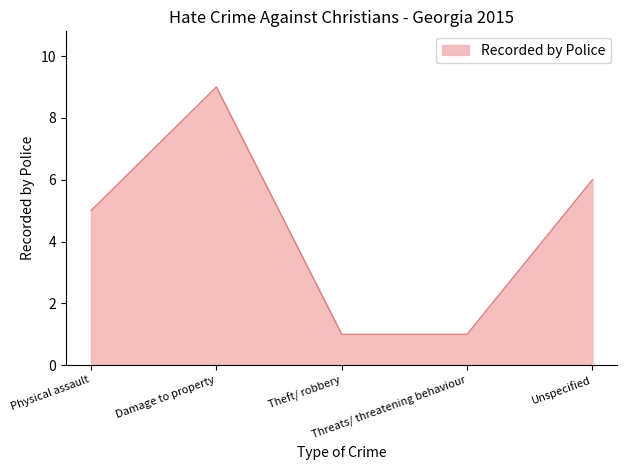

What is the greatest value displayed?

9